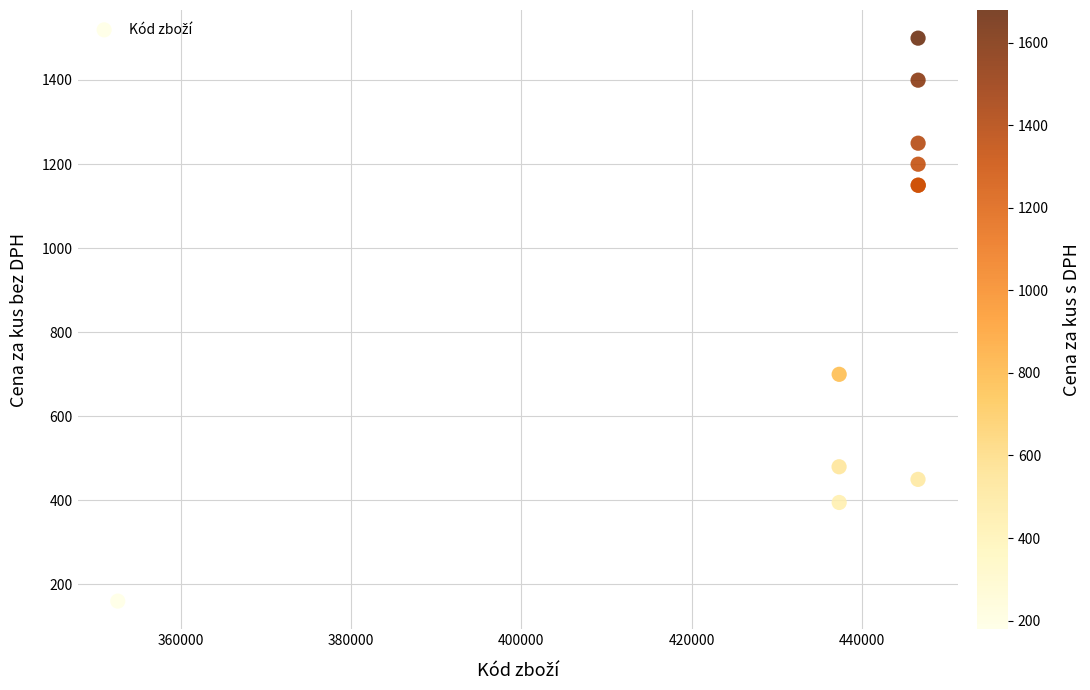

What Y value in the scatter plot is closest to 829?

699.5